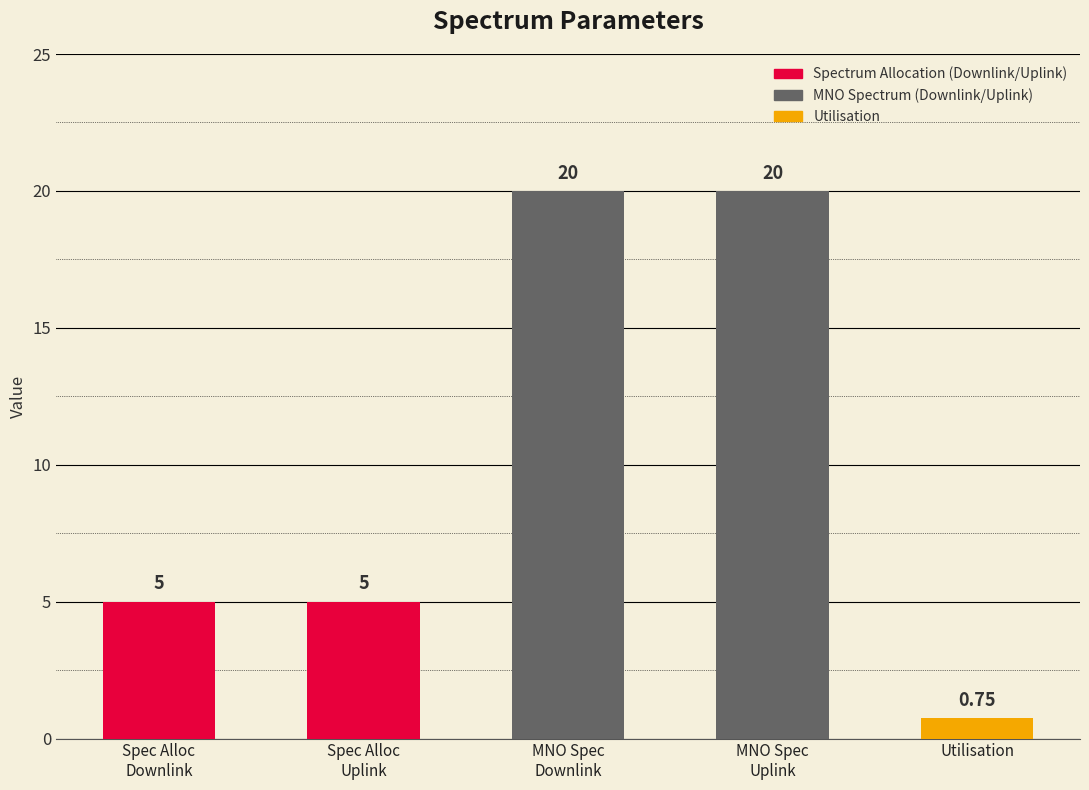

How many bars are there in total?

5